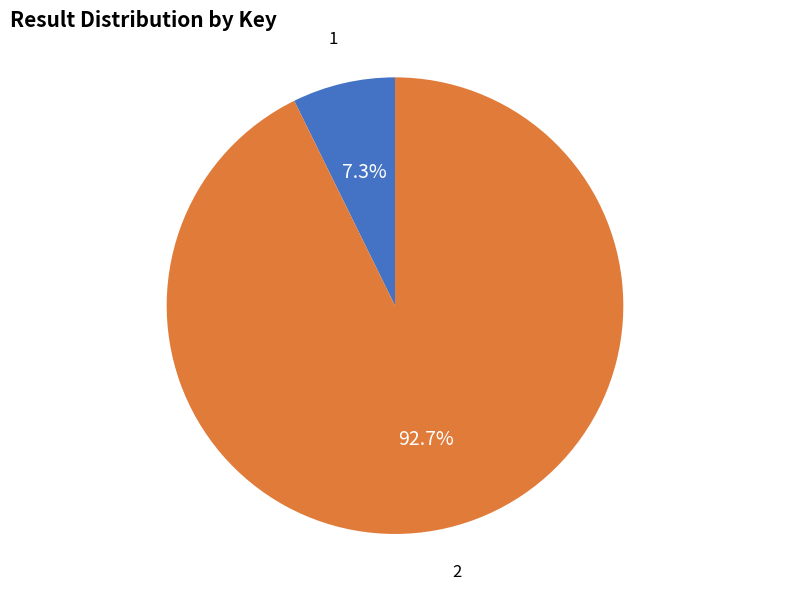

How many slices are in this pie chart?

2